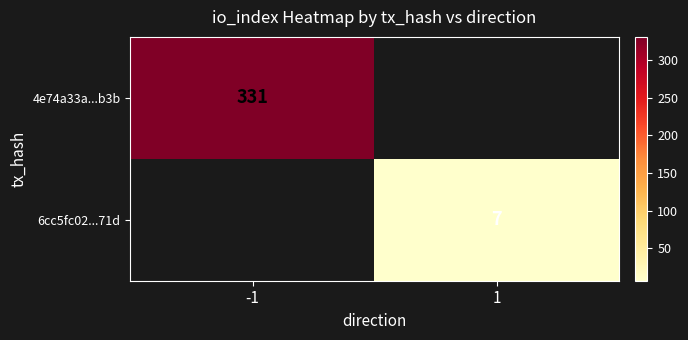

Which category has the highest value across all series?

-1